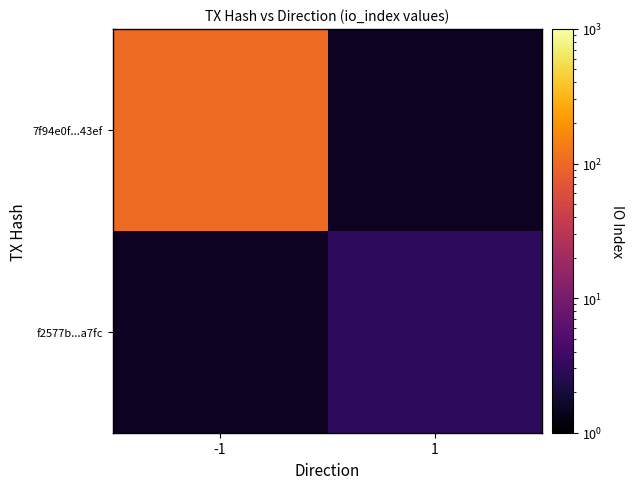

The f2577b...a7fc series shows 3.0 at 1. True or false?

True